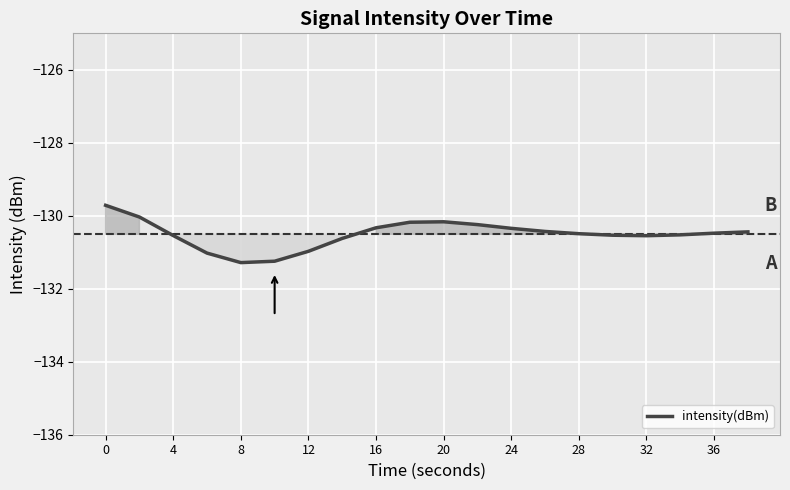

What is the maximum value shown in the chart?

-129.7